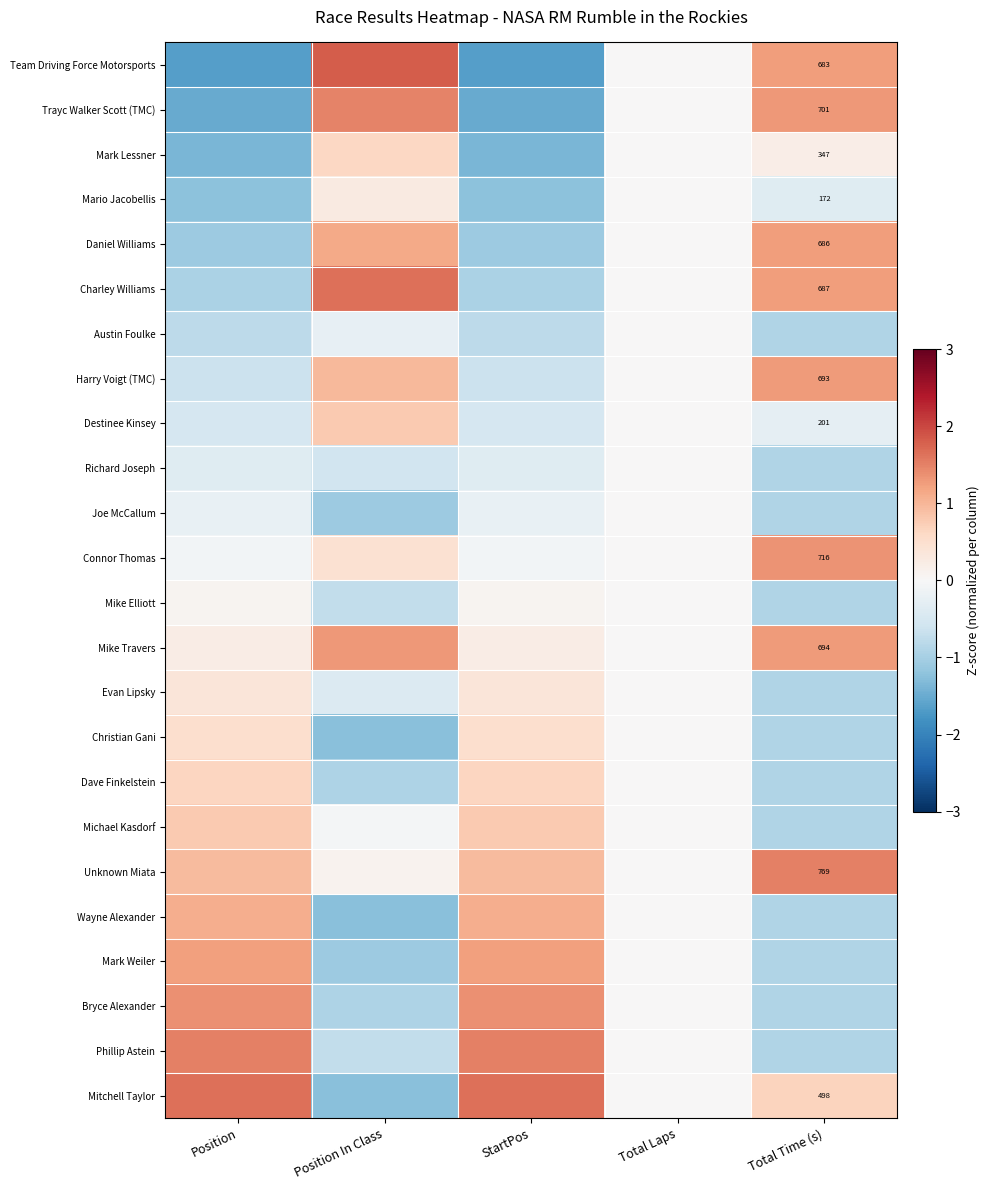

What is the sum of the Mike Elliott values at Total Time (s) and Position?

-0.8